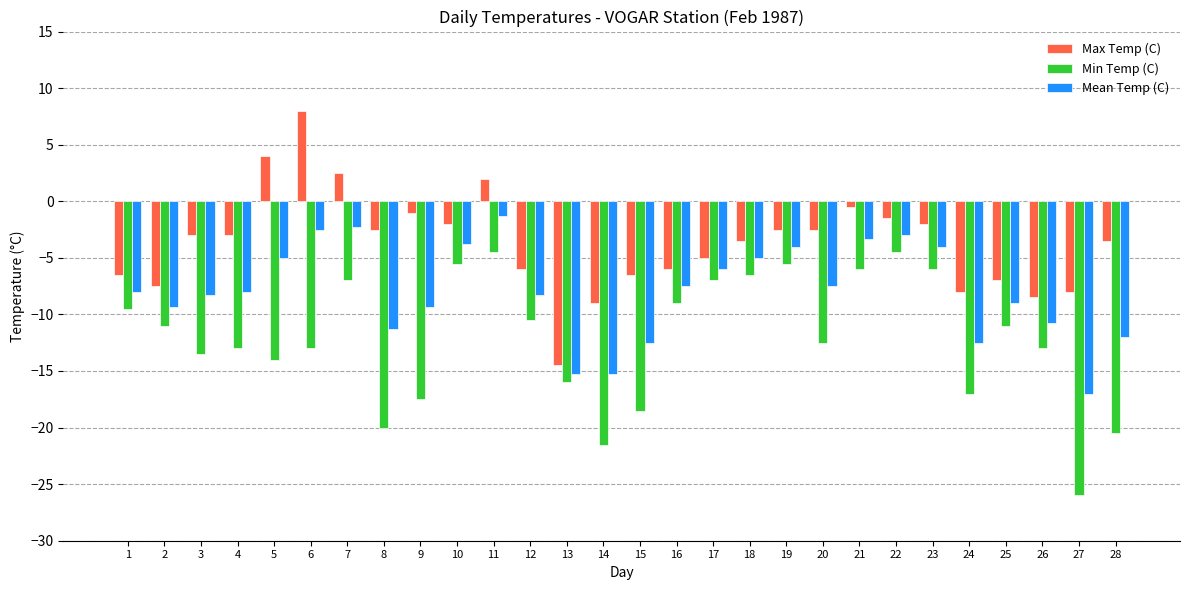

How many values in Max Temp (C) are above zero?

4